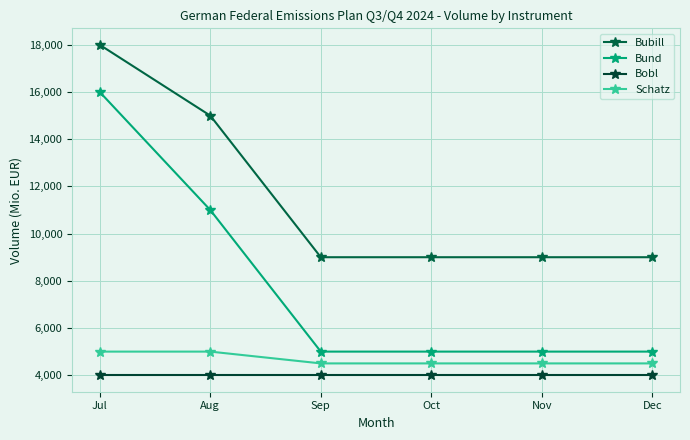

Does the chart have visible grid lines?

Yes